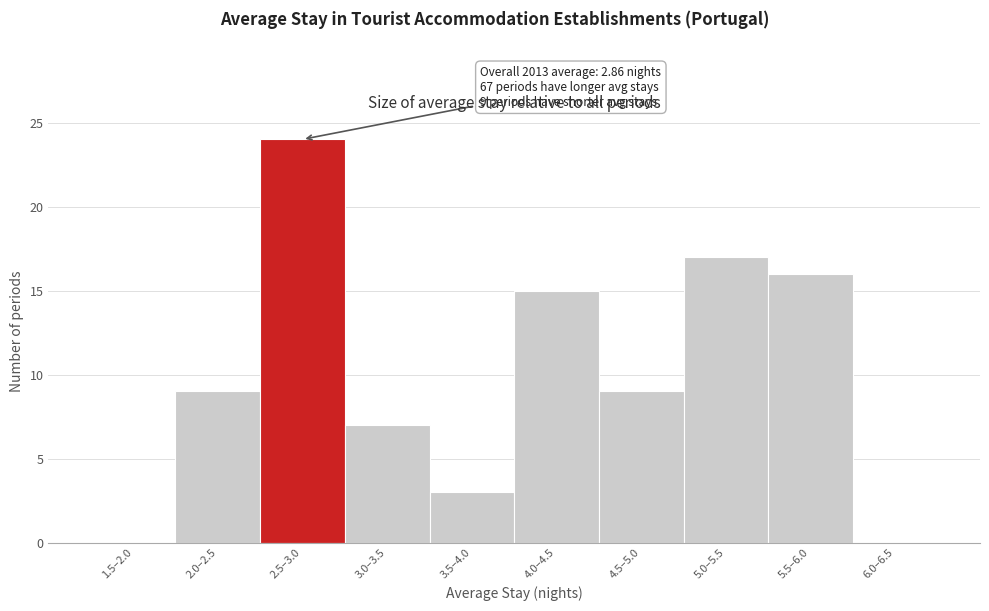

Reading right to left, transcribe all the data shown in this chart.

6.0–6.5=0	5.5–6.0=16	5.0–5.5=17	4.5–5.0=9	4.0–4.5=15	3.5–4.0=3	3.0–3.5=7	2.5–3.0=24	2.0–2.5=9	1.5–2.0=0